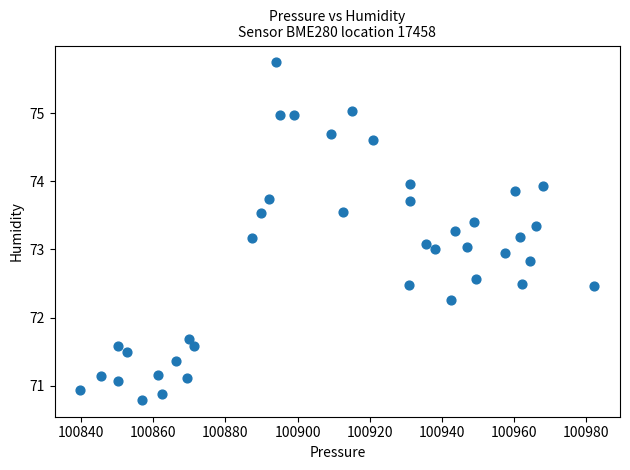

What is the range of Y values (max minus min)?

5.0